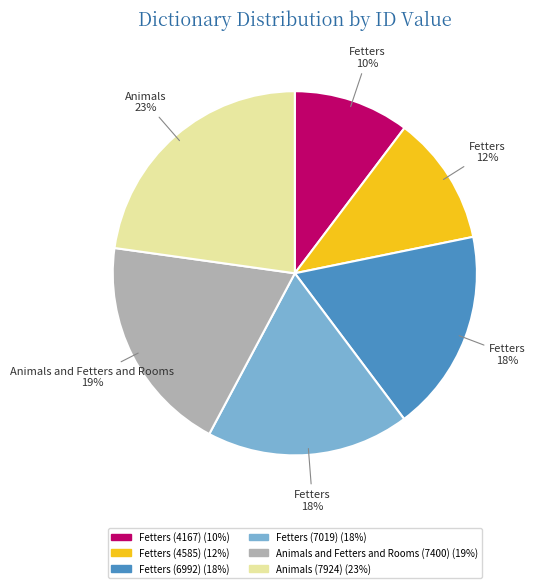

Which slice is the largest?

Animals (7924)